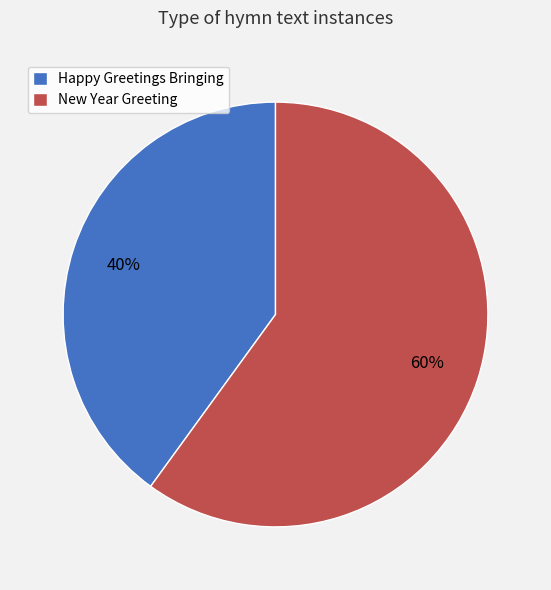

Which has a higher value, New Year Greeting or Happy Greetings Bringing?

New Year Greeting